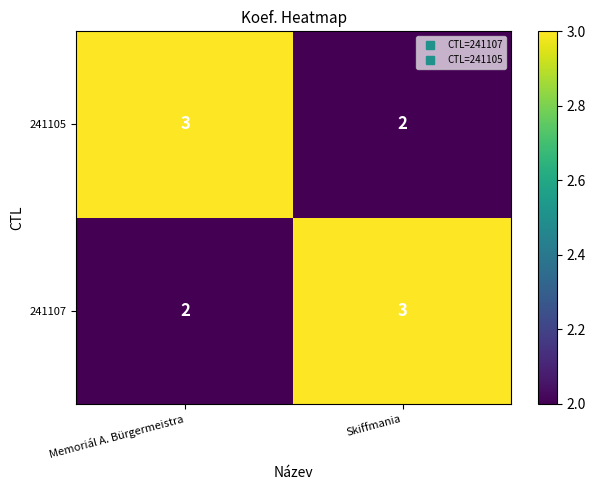

Is it true that 241107 equals 2 at Skiffmania?

False